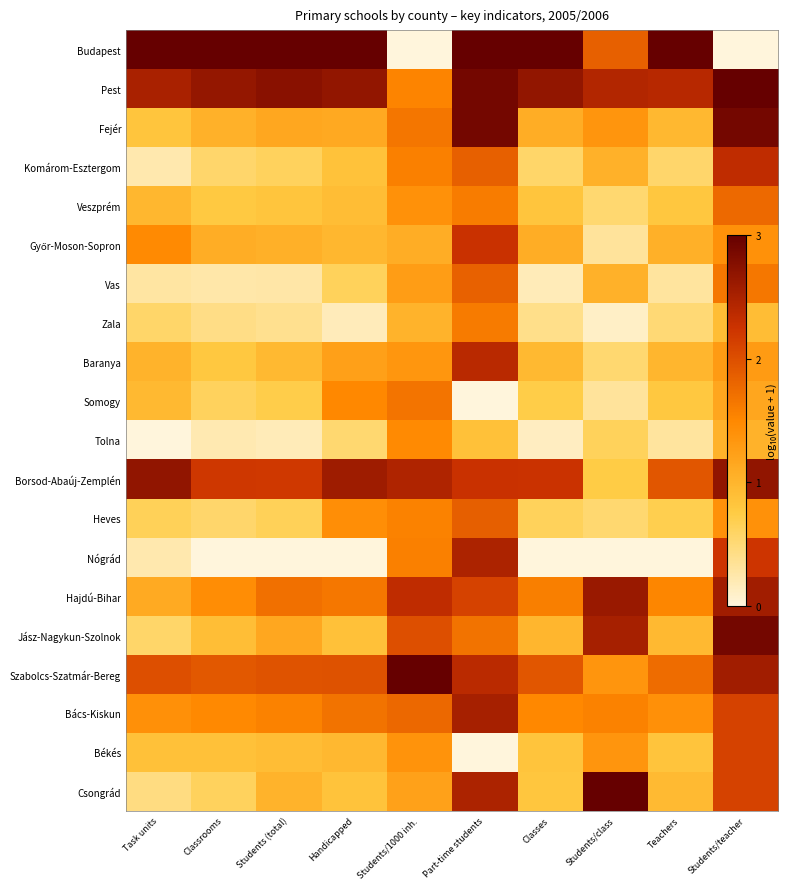

How many categories are shown in the chart?

10